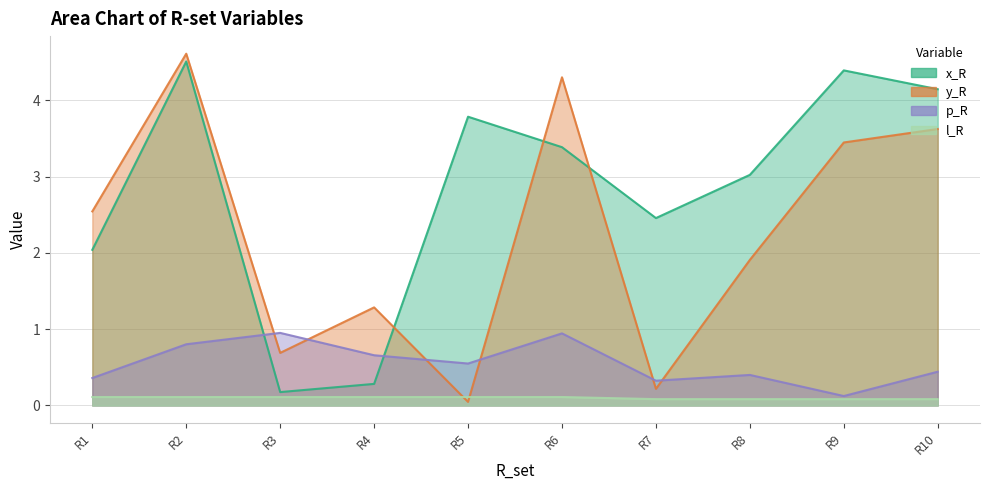

Is the value of y_R at R2 greater than the value of p_R at R1?

Yes